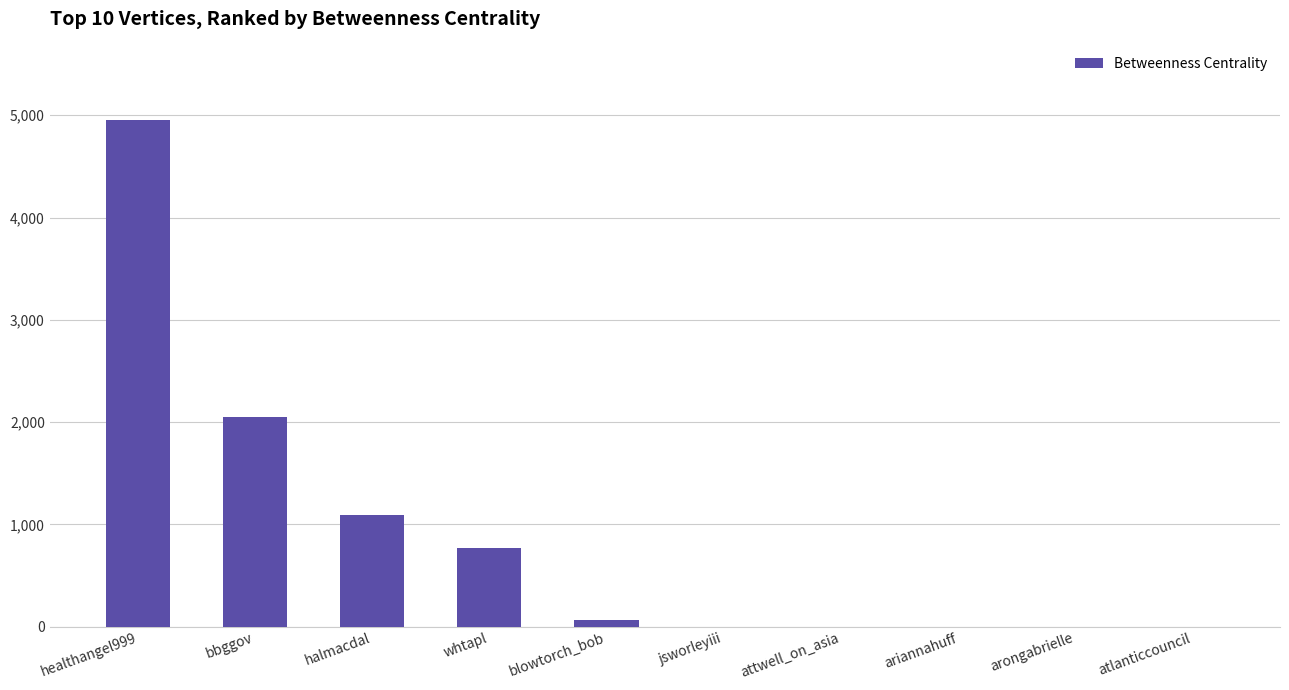

What is the change in value from bbggov to atlanticcouncil?

-2048